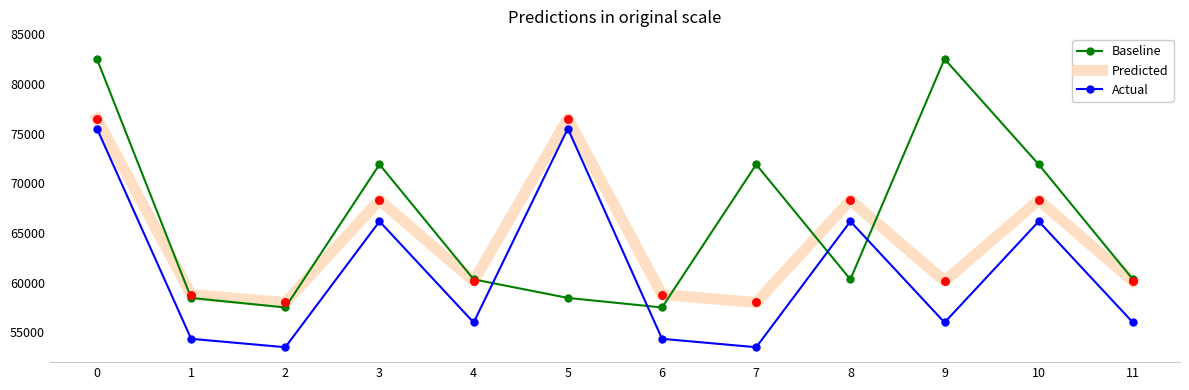

At how many categories does at least one series exceed 72278?

3